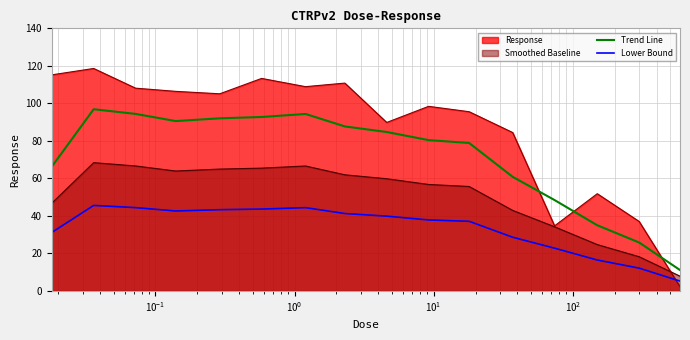

Reading right to left, what are all the values shown in this chart?

Trend Line: 11.1	25.8	35.0	48.4	60.8	78.9	80.4	84.7	87.7	94.3	92.7	92.0	90.6	94.4	96.9	66.2
Lower Bound: 5.2	12.2	16.5	22.8	28.6	37.1	37.8	39.9	41.3	44.4	43.6	43.3	42.6	44.4	45.6	31.2